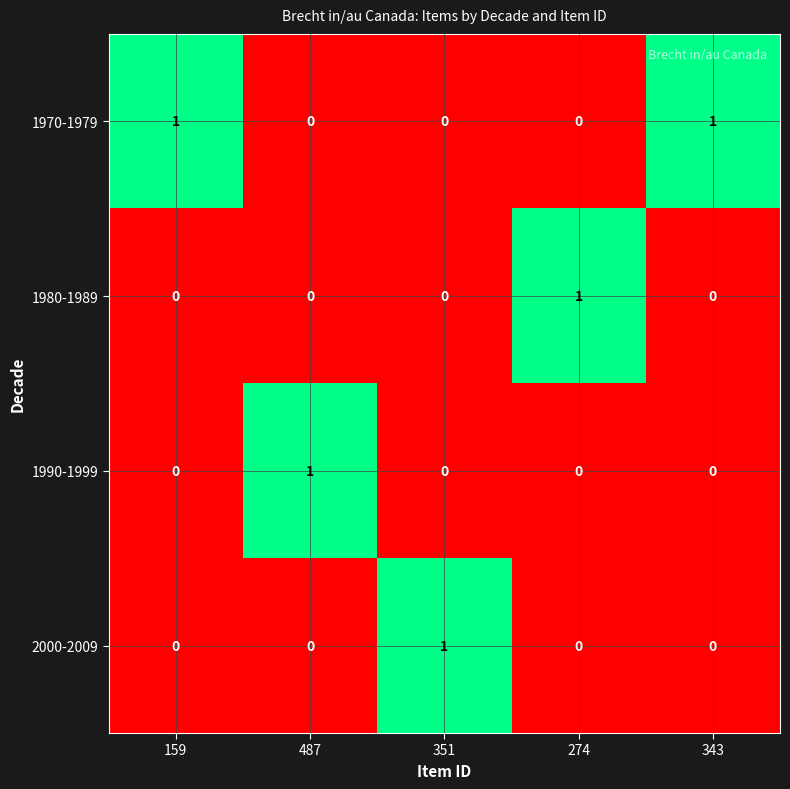

Which series has the largest total across all categories?

1970-1979